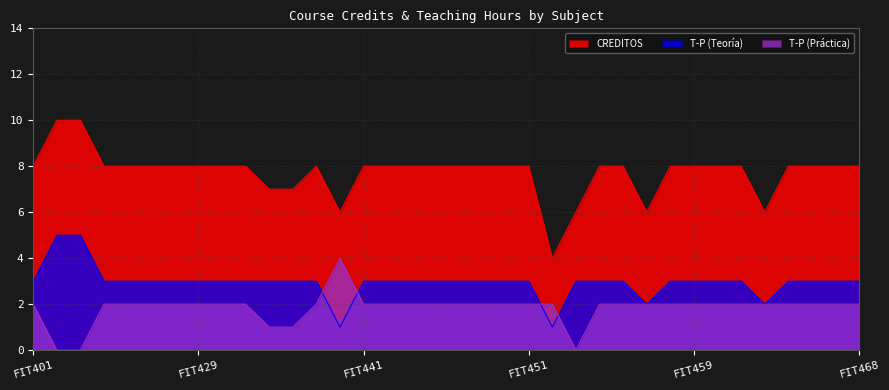

At how many categories does at least one series exceed 6?

31